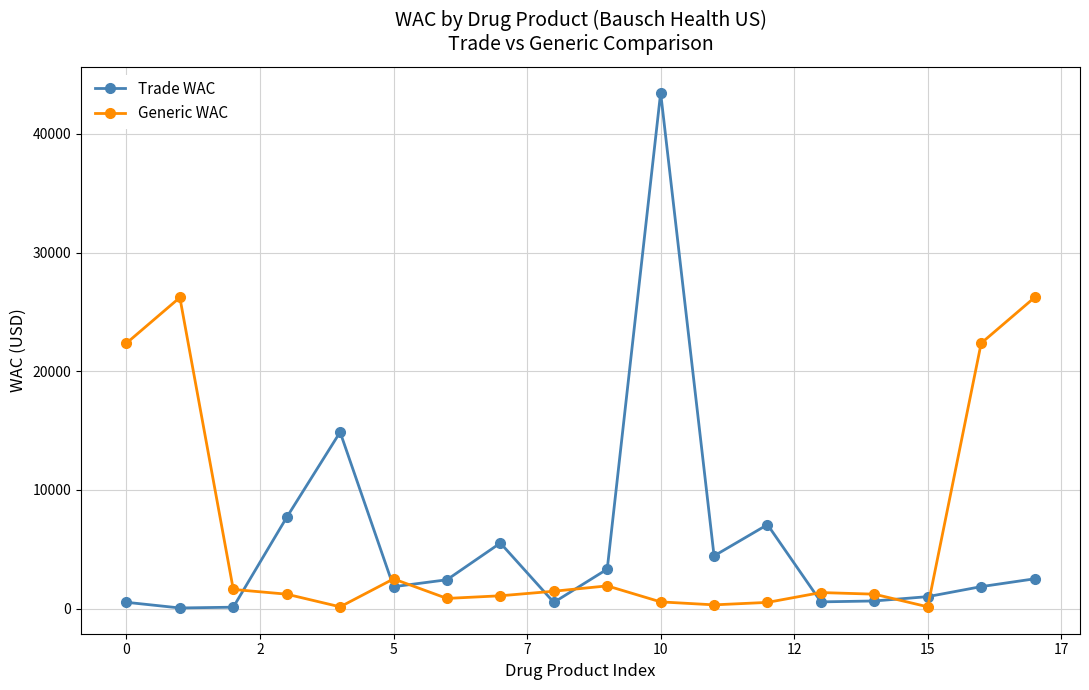

What is the minimum value shown in the chart?

50.0